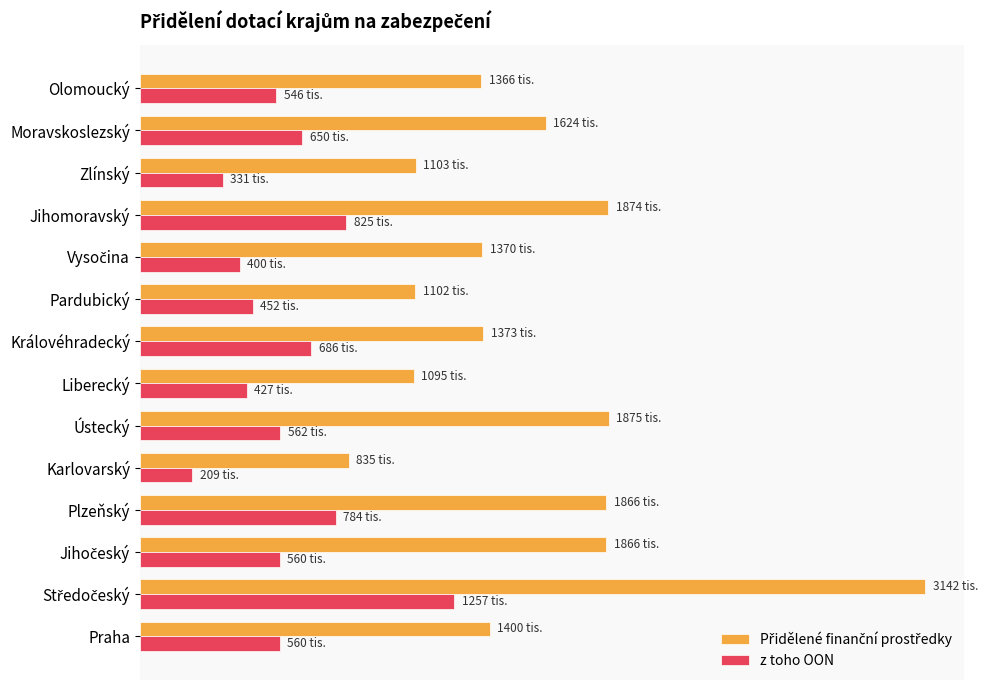

At how many categories does at least one series exceed 2543788?

1